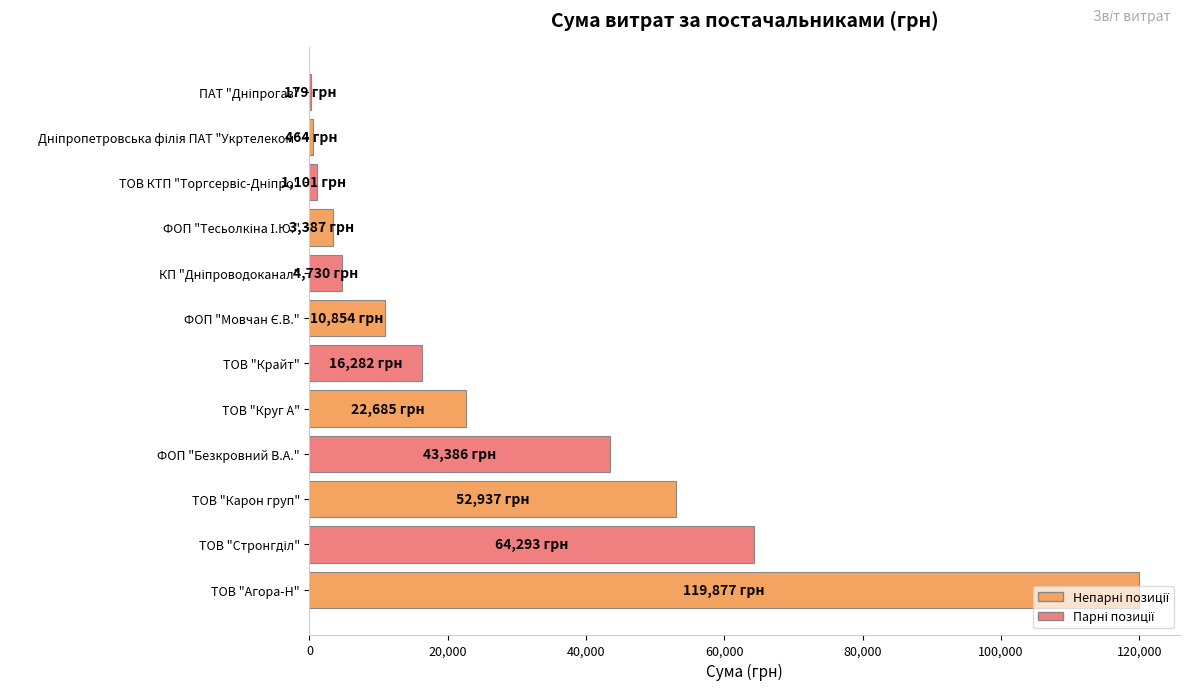

The chart shows a value of 23940.2 at ТОВ "Крайт". True or false?

False